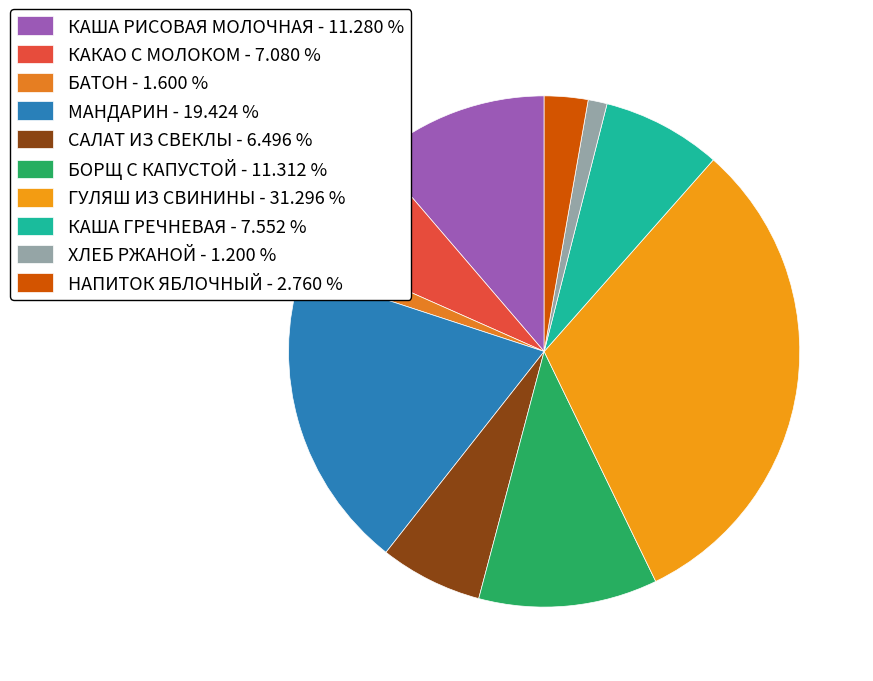

How many slices are in this pie chart?

10